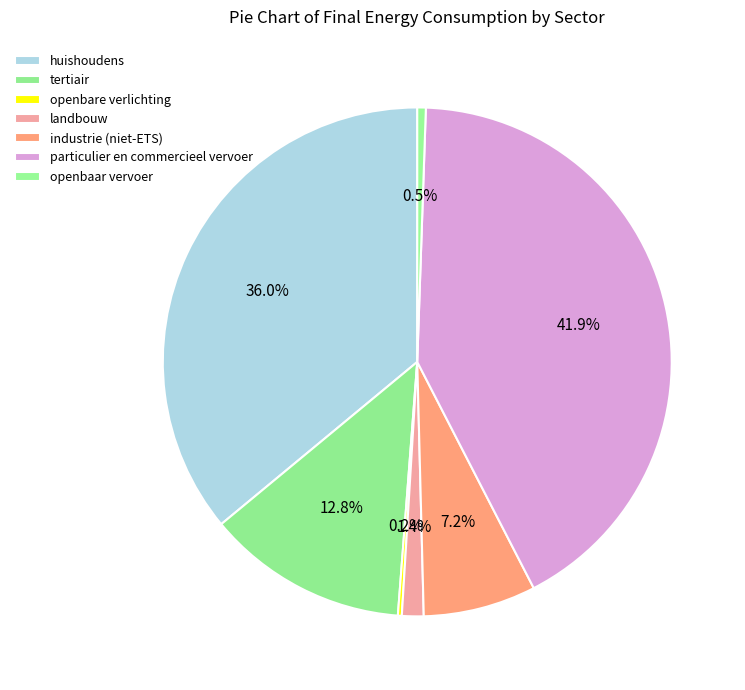

To the nearest percent, what is the difference between the openbare verlichting and particulier en commercieel vervoer slice percentages?

42%